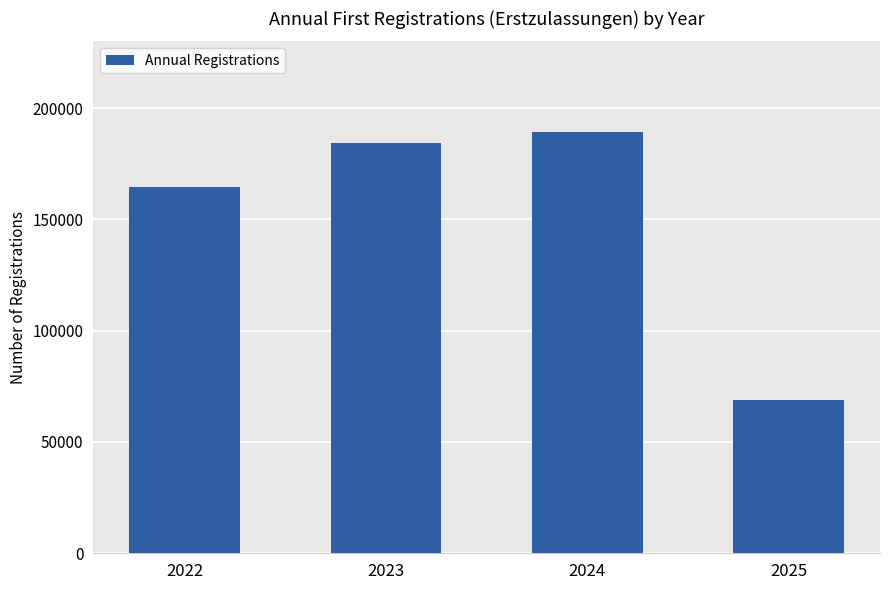

The chart shows a value of 51372 at 2022. True or false?

False